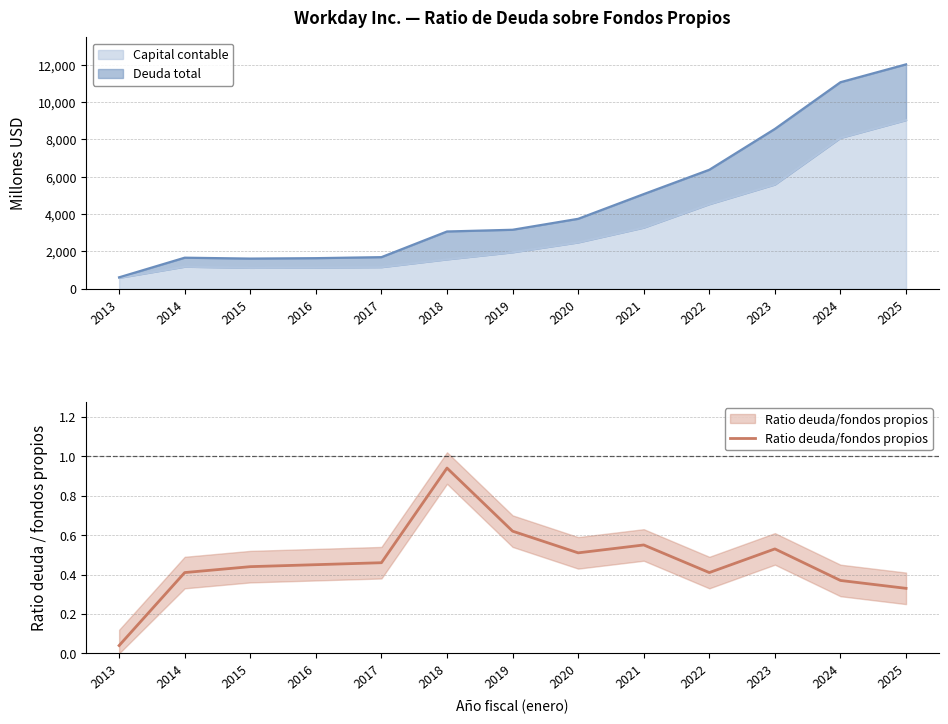

At which category does the data reach its first local valley?

2020